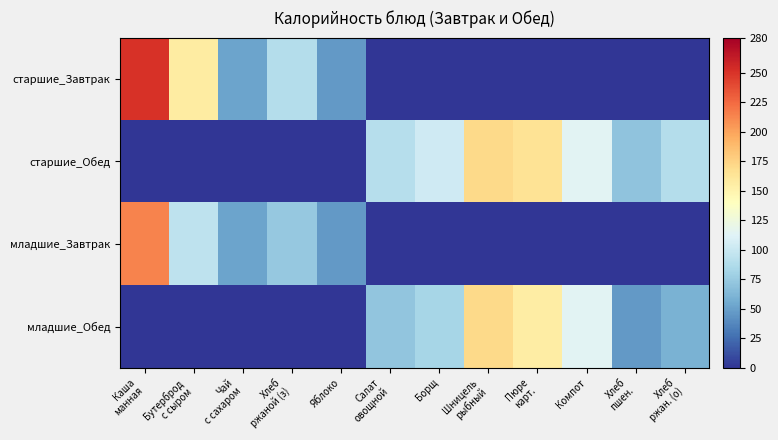

Reading left to right, extract all data points from this chart.

старшие_Завтрак: Каша
манная=251.0	Бутерброд
с сыром=157.0	Чай
с сахаром=51.9	Хлеб
ржаной (з)=89.1	Яблоко=47.0	Салат
овощной=0.0	Борщ=0.0	Шницель
рыбный=0.0	Пюре
карт.=0.0	Компот=0.0	Хлеб
пшен.=0.0	Хлеб
ржан. (о)=0.0
старшие_Обед: Каша
манная=0.0	Бутерброд
с сыром=0.0	Чай
с сахаром=0.0	Хлеб
ржаной (з)=0.0	Яблоко=0.0	Салат
овощной=89.8	Борщ=103.8	Шницель
рыбный=171.0	Пюре
карт.=164.7	Компот=114.6	Хлеб
пшен.=70.1	Хлеб
ржан. (о)=89.1
младшие_Завтрак: Каша
манная=214.3	Бутерброд
с сыром=94.2	Чай
с сахаром=51.9	Хлеб
ржаной (з)=74.2	Яблоко=47.0	Салат
овощной=0.0	Борщ=0.0	Шницель
рыбный=0.0	Пюре
карт.=0.0	Компот=0.0	Хлеб
пшен.=0.0	Хлеб
ржан. (о)=0.0
младшие_Обед: Каша
манная=0.0	Бутерброд
с сыром=0.0	Чай
с сахаром=0.0	Хлеб
ржаной (з)=0.0	Яблоко=0.0	Салат
овощной=71.8	Борщ=83.0	Шницель
рыбный=171.0	Пюре
карт.=155.6	Компот=114.6	Хлеб
пшен.=46.8	Хлеб
ржан. (о)=59.4